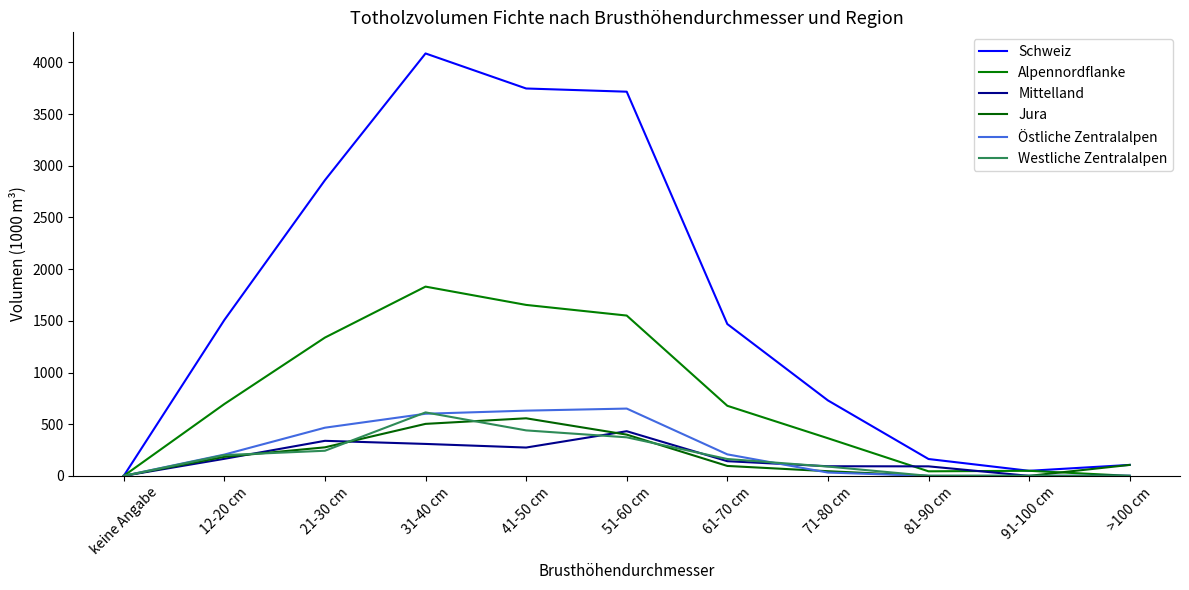

What is the difference between the second highest and second lowest values in the Alpennordflanke series?

1654